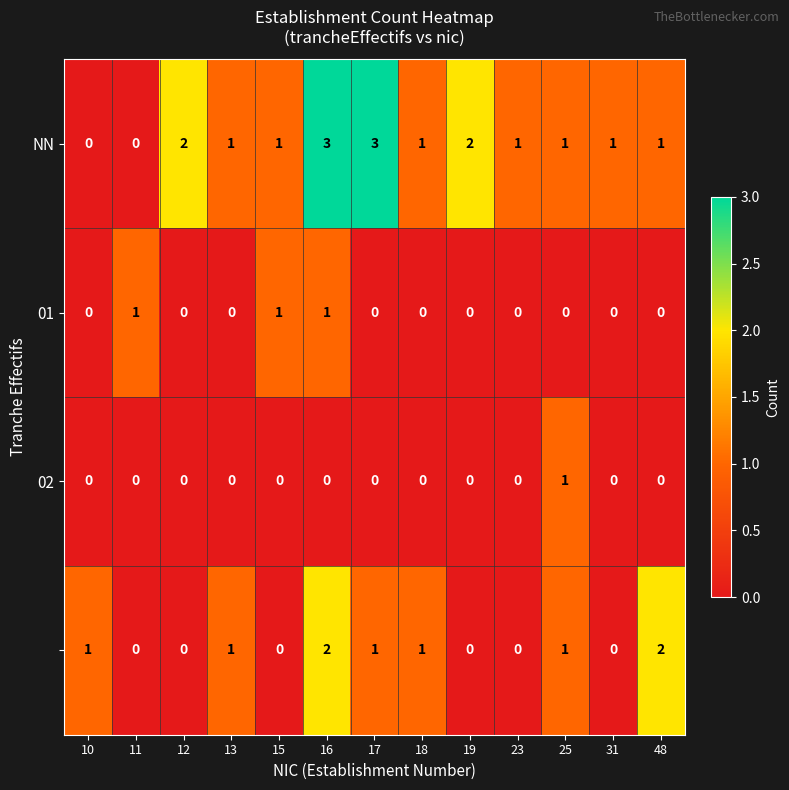

Count the number of categories in the chart.

13